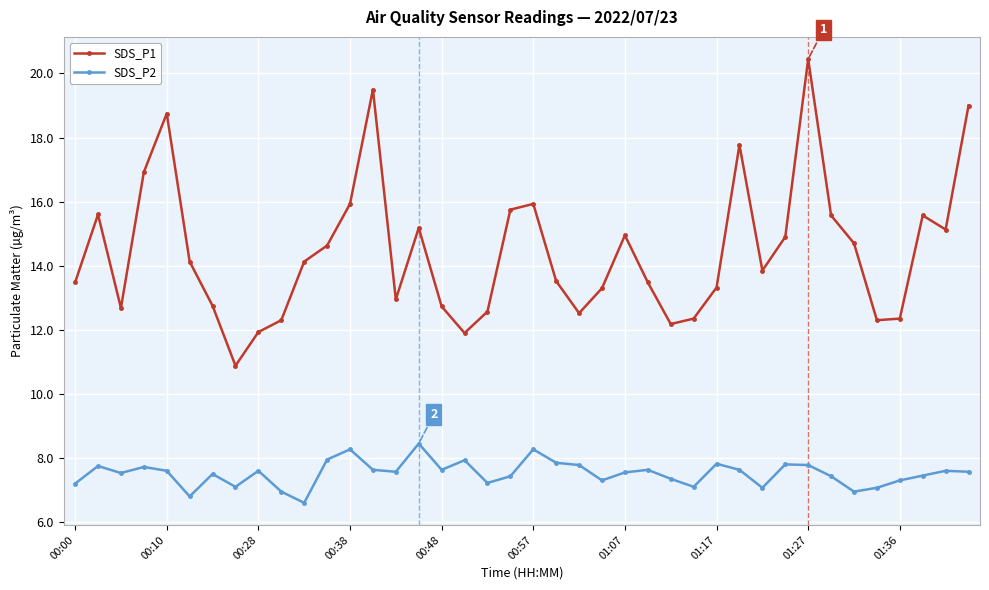

What is the smallest value displayed?

6.6